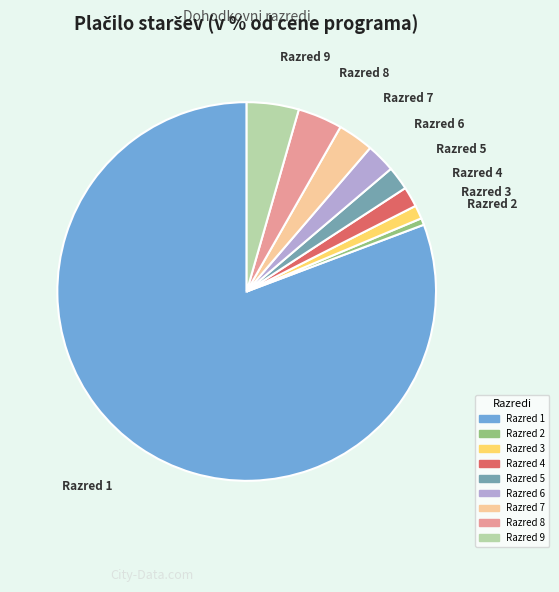

What is the smallest slice in the pie chart?

Razred 2